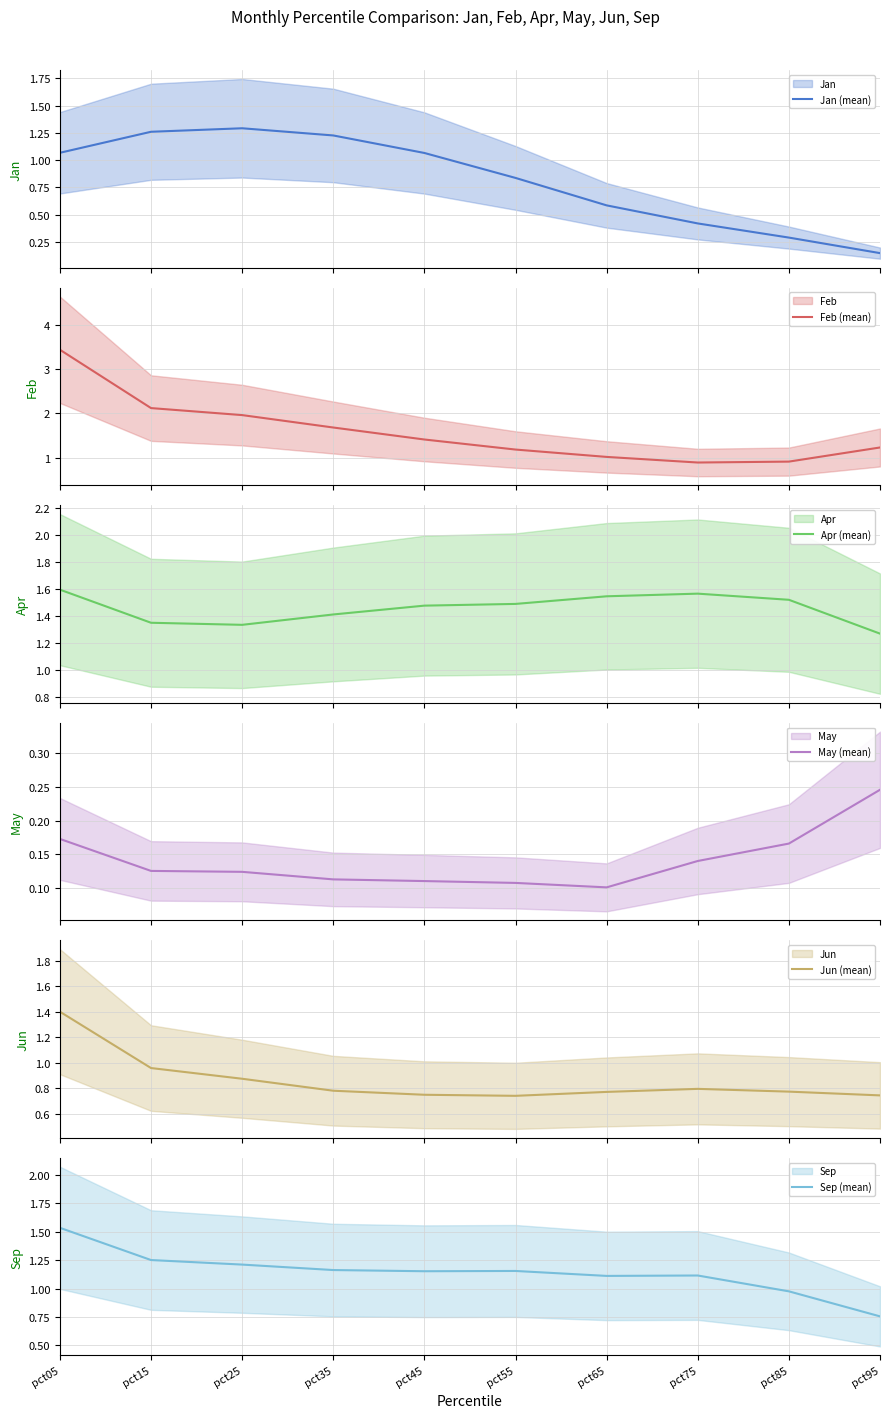

What is the lowest value of the Jan (mean) series?

0.1